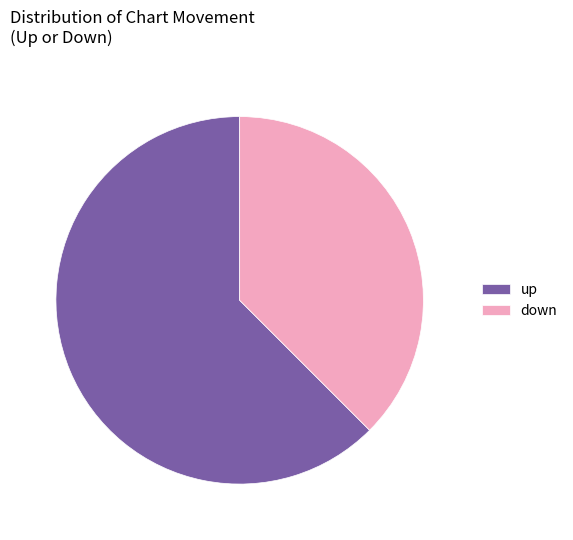

True or false: down accounts for 31% of the total.

False